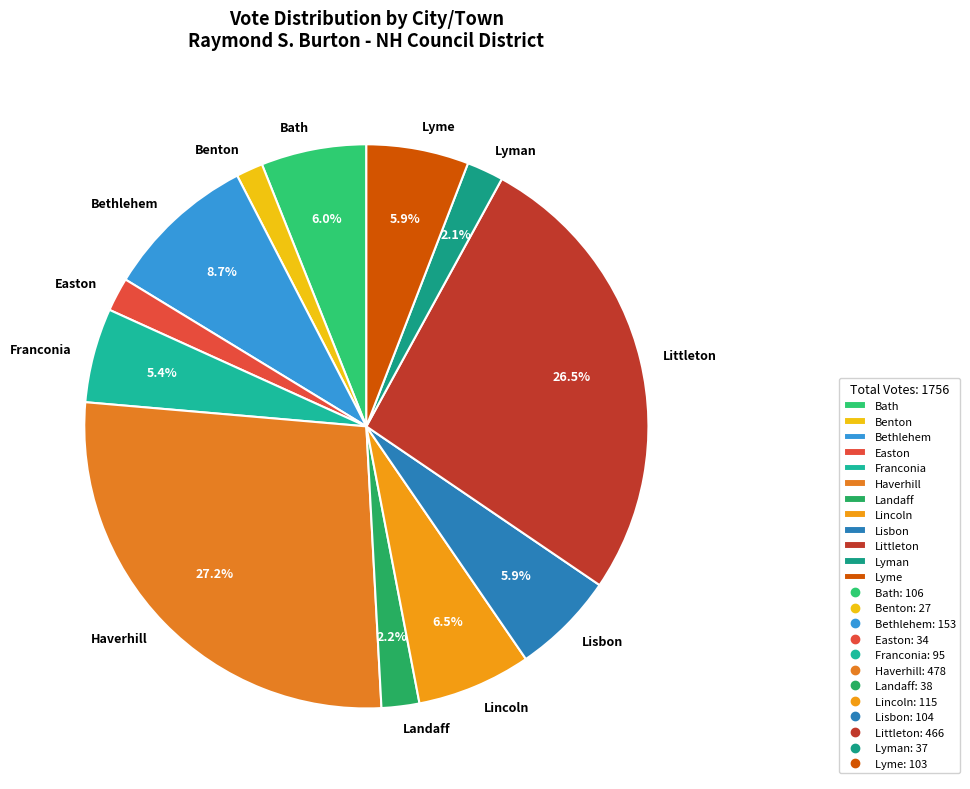

How many slices are in this pie chart?

12